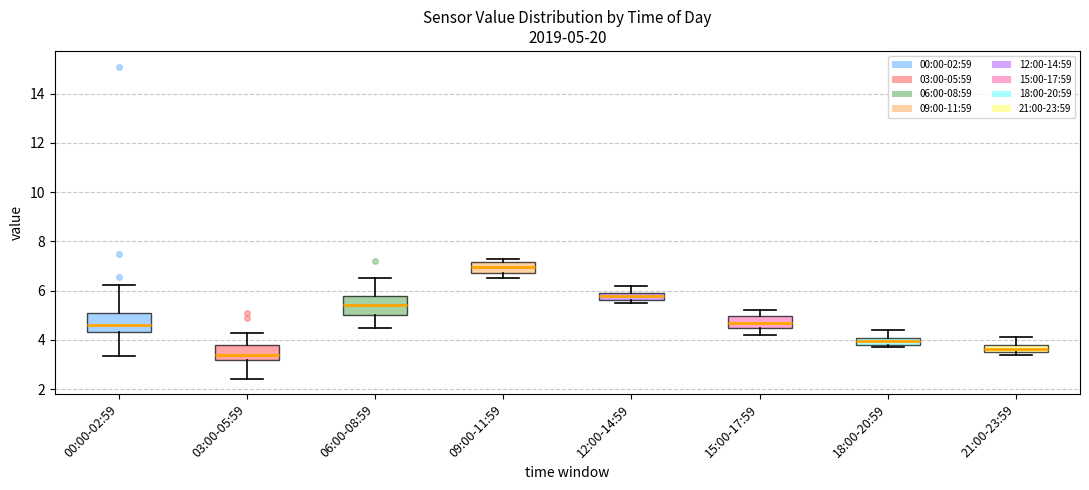

Which box has the highest median line?

09:00-11:59